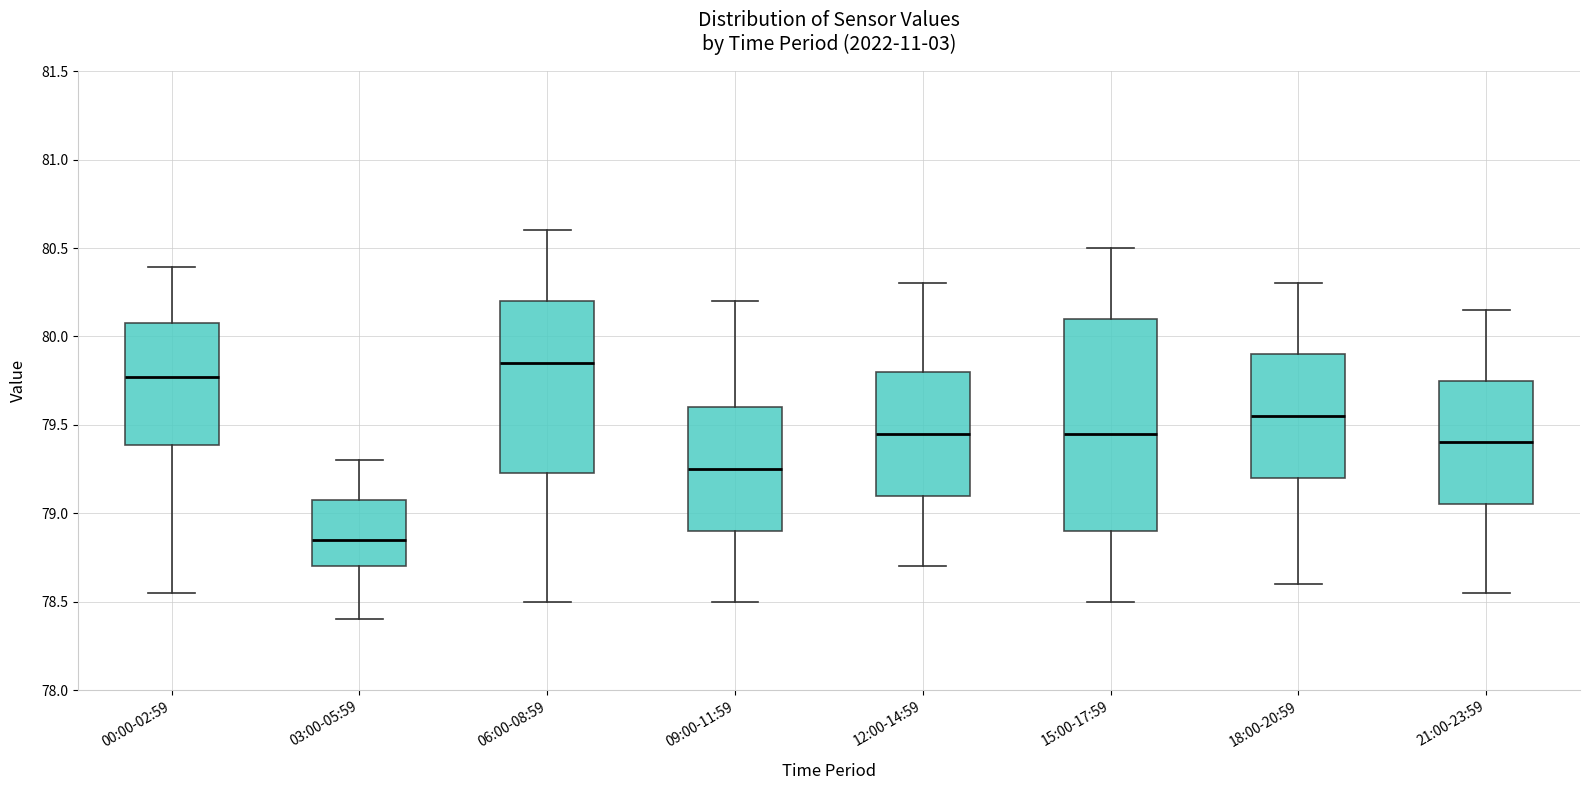

Reading left to right, read every box against the y-axis: the position of its median line, the range the box covers, and the ends of its whiskers. The values are not printed on the chart, so give them approximately, as read against the axis.

00:00-02:59: median 79.75, box 79.40 to 80.10, whiskers 78.55 to 80.40
03:00-05:59: median 78.85, box 78.70 to 79.05, whiskers 78.40 to 79.30
06:00-08:59: median 79.85, box 79.25 to 80.20, whiskers 78.50 to 80.60
09:00-11:59: median 79.25, box 78.90 to 79.60, whiskers 78.50 to 80.20
12:00-14:59: median 79.45, box 79.10 to 79.80, whiskers 78.70 to 80.30
15:00-17:59: median 79.45, box 78.90 to 80.10, whiskers 78.50 to 80.50
18:00-20:59: median 79.55, box 79.20 to 79.90, whiskers 78.60 to 80.30
21:00-23:59: median 79.40, box 79.05 to 79.75, whiskers 78.55 to 80.15